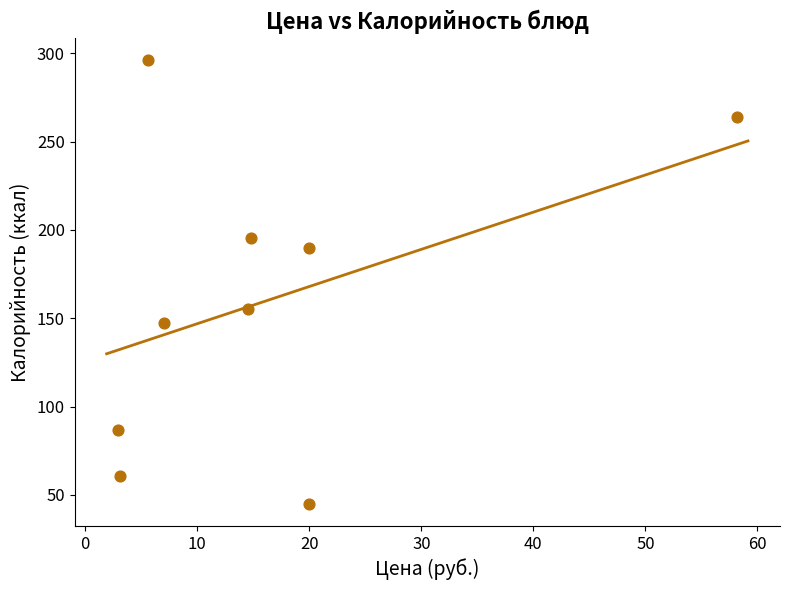

What is the range of Y values (max minus min)?

251.2